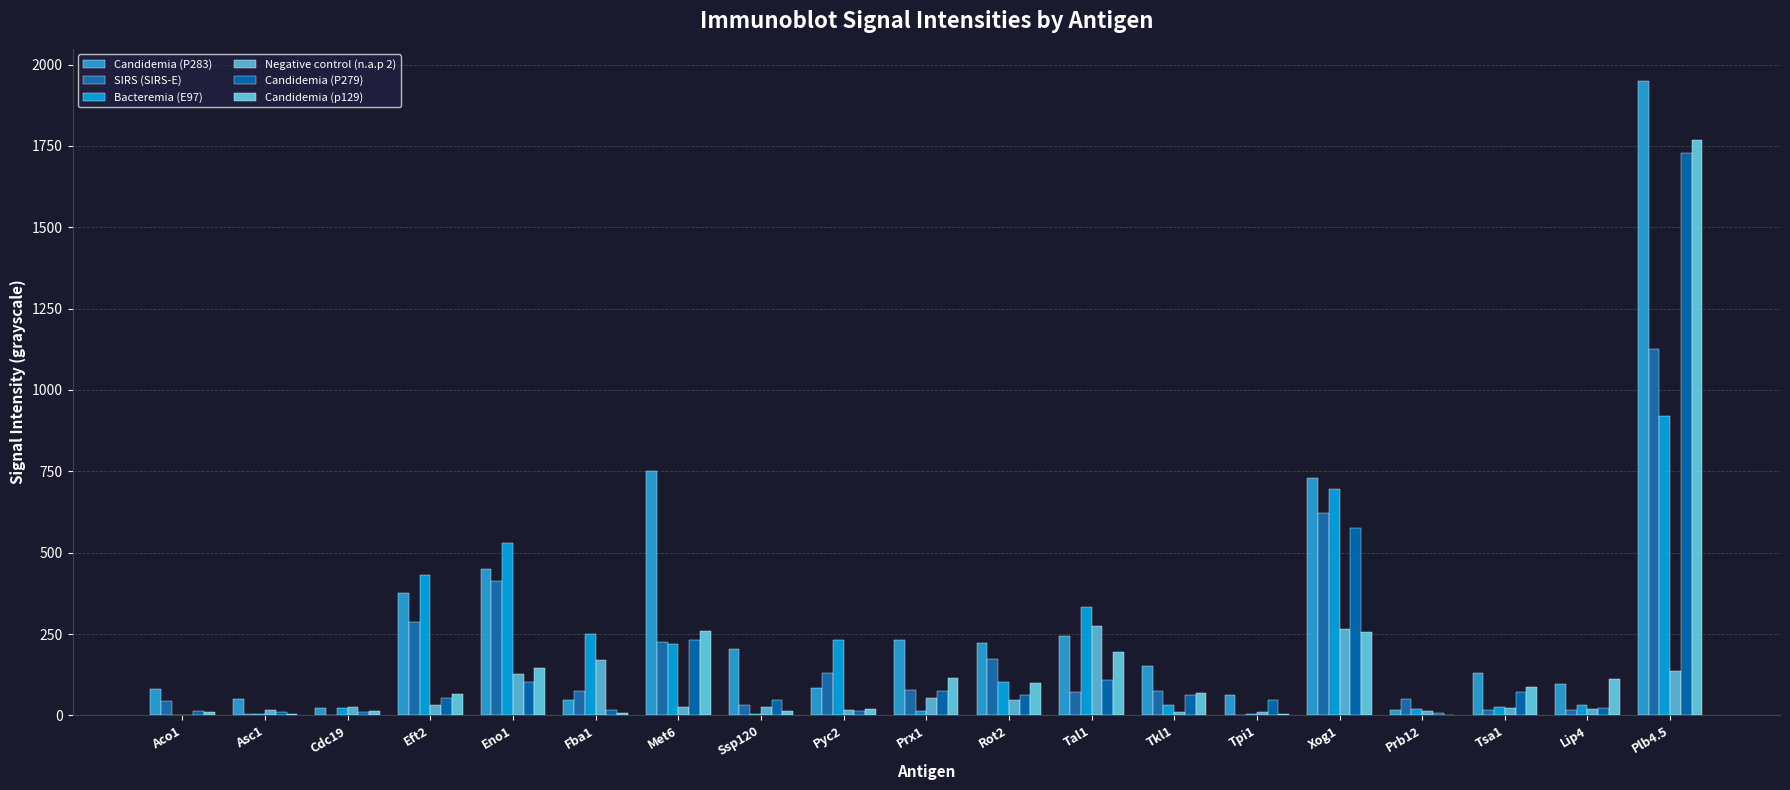

Are the bars horizontal?

No